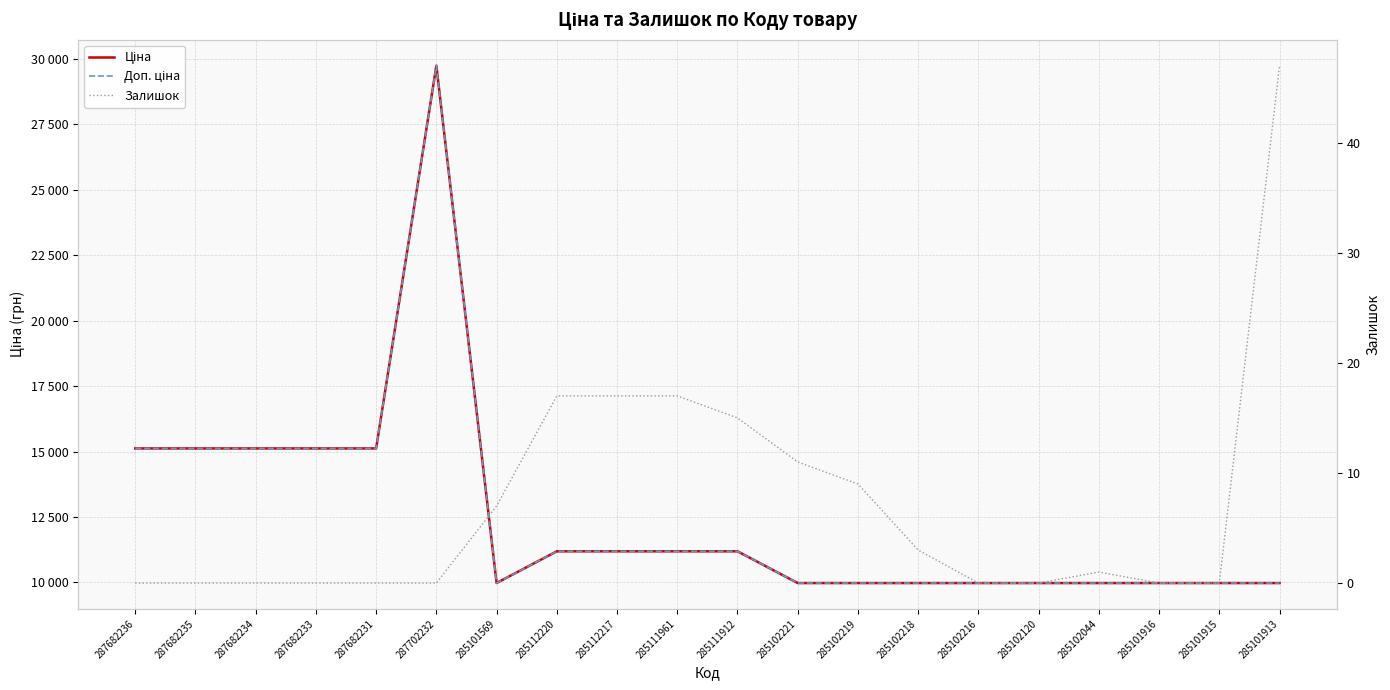

What position from the left is 285102219?

13